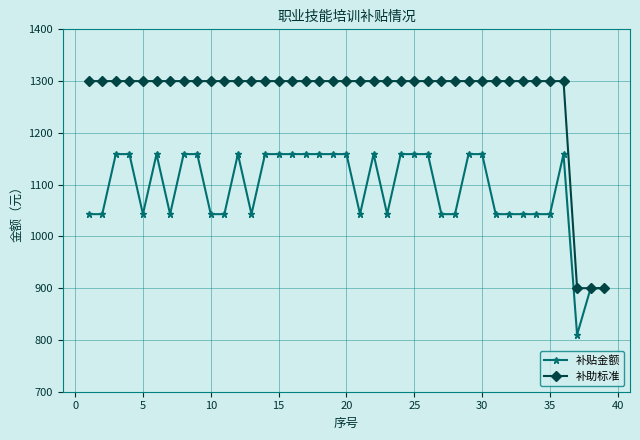

What is the sum of all 补助标准 values?

49500